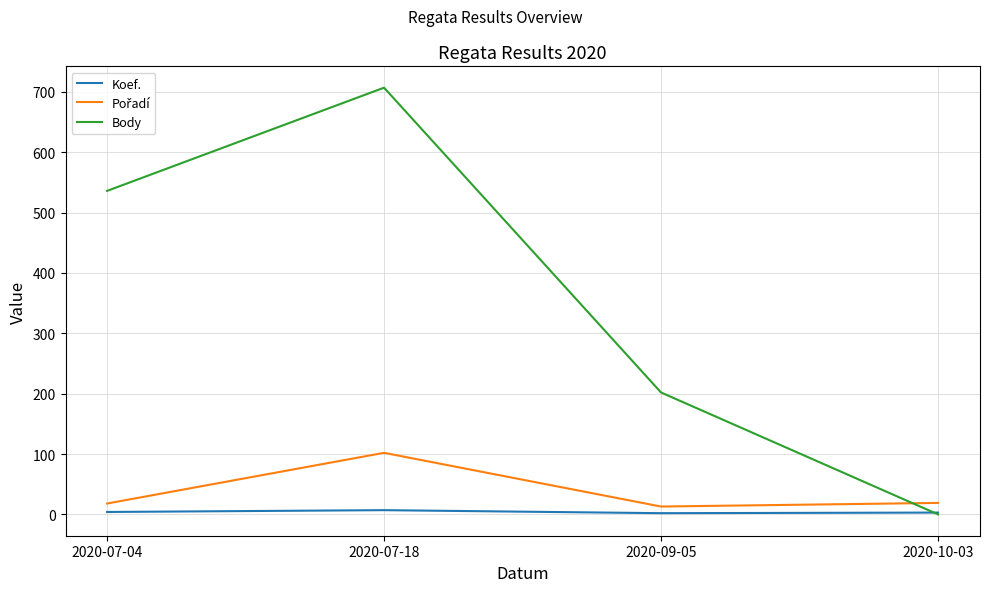

At which category is the sum across all series the highest?

2020-07-18